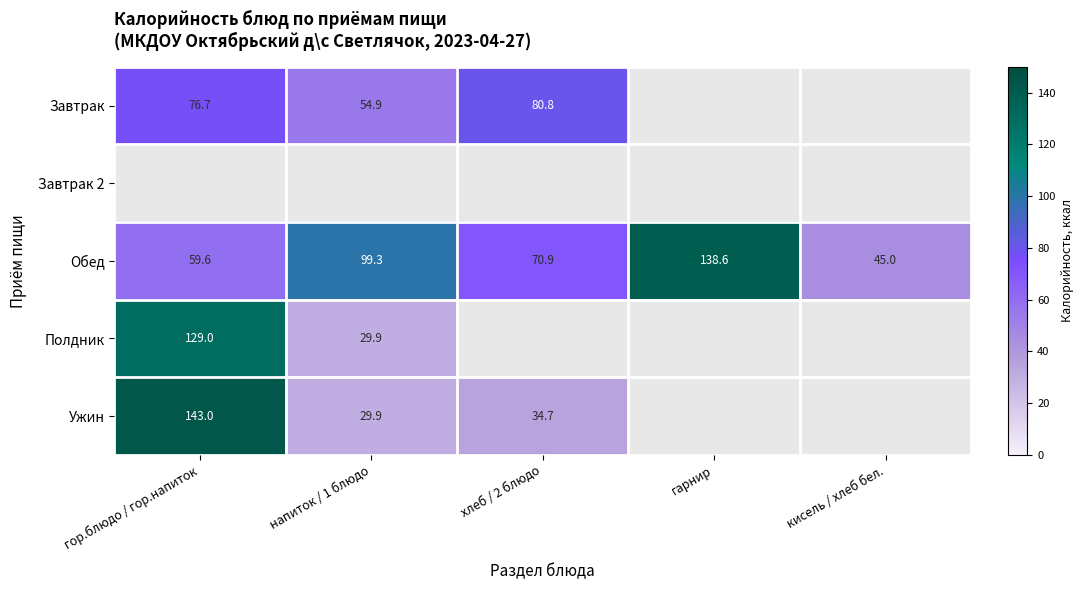

What is the sum of the Обед values at гарнир and хлеб / 2 блюдо?

209.5